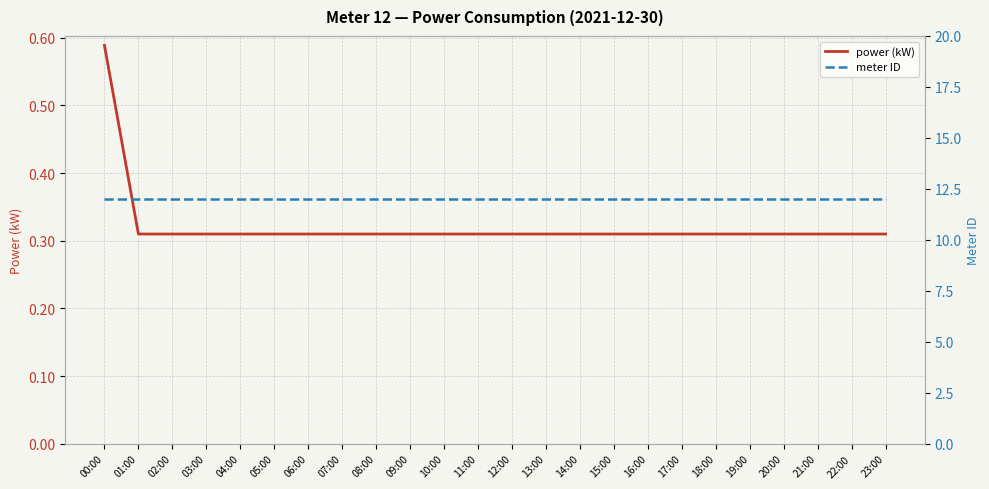

Does the chart display data point markers on the line(s)?

No